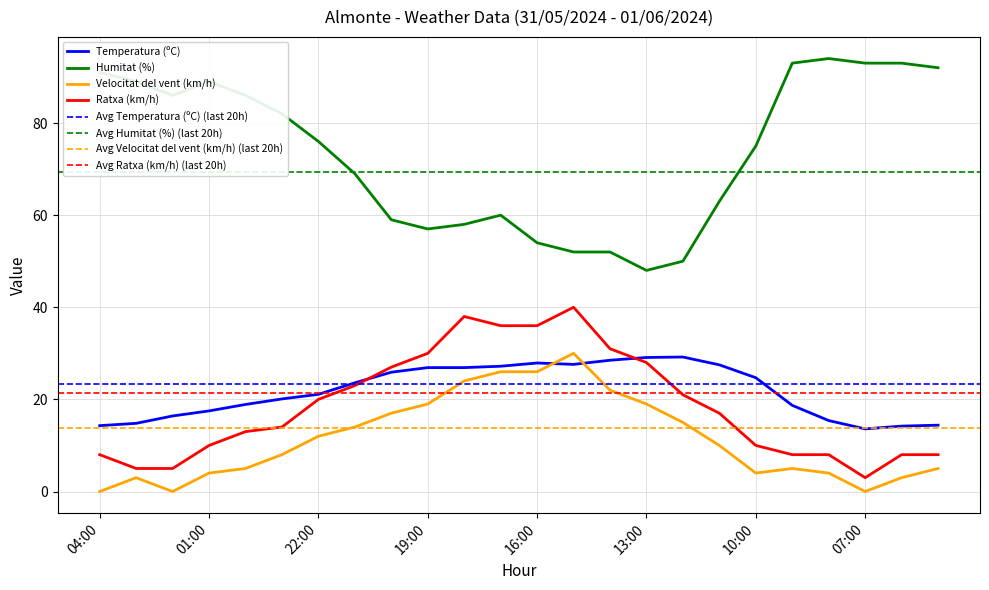

True or false: Ratxa (km/h) has more than 0 points higher than both neighbors.

True